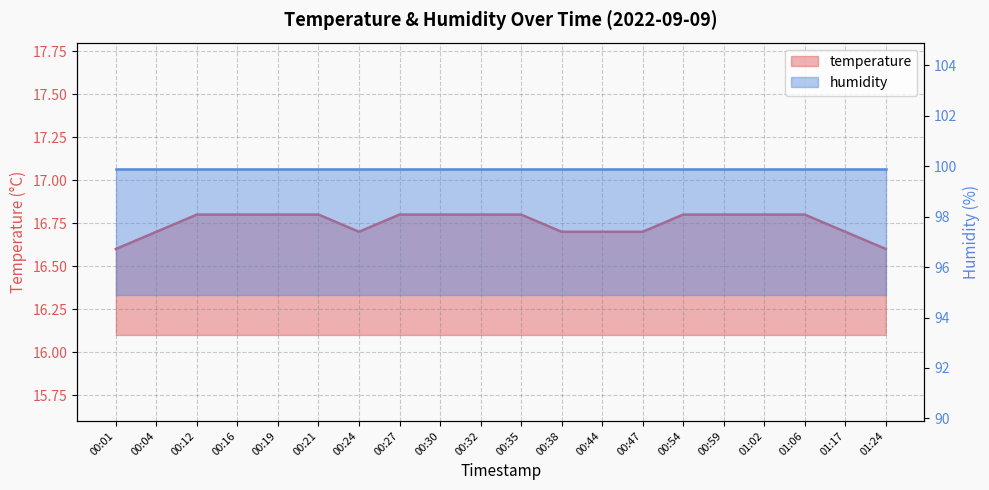

What is the maximum value shown in the chart?

16.8